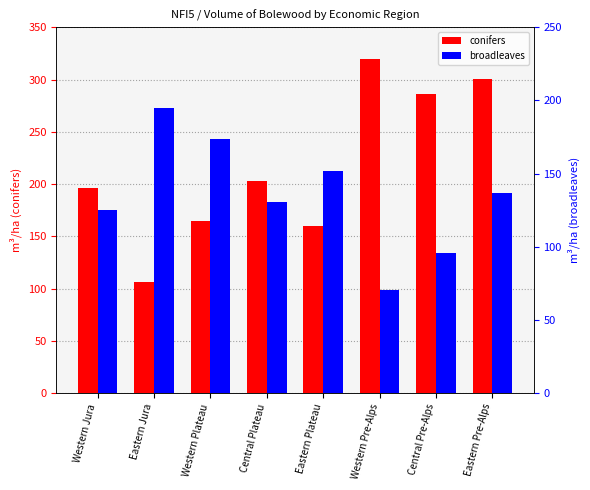

How many bars are there in each group?

2